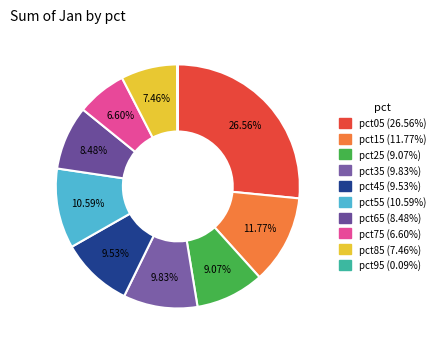

What is the change in value from pct35 to pct95?

-0.4